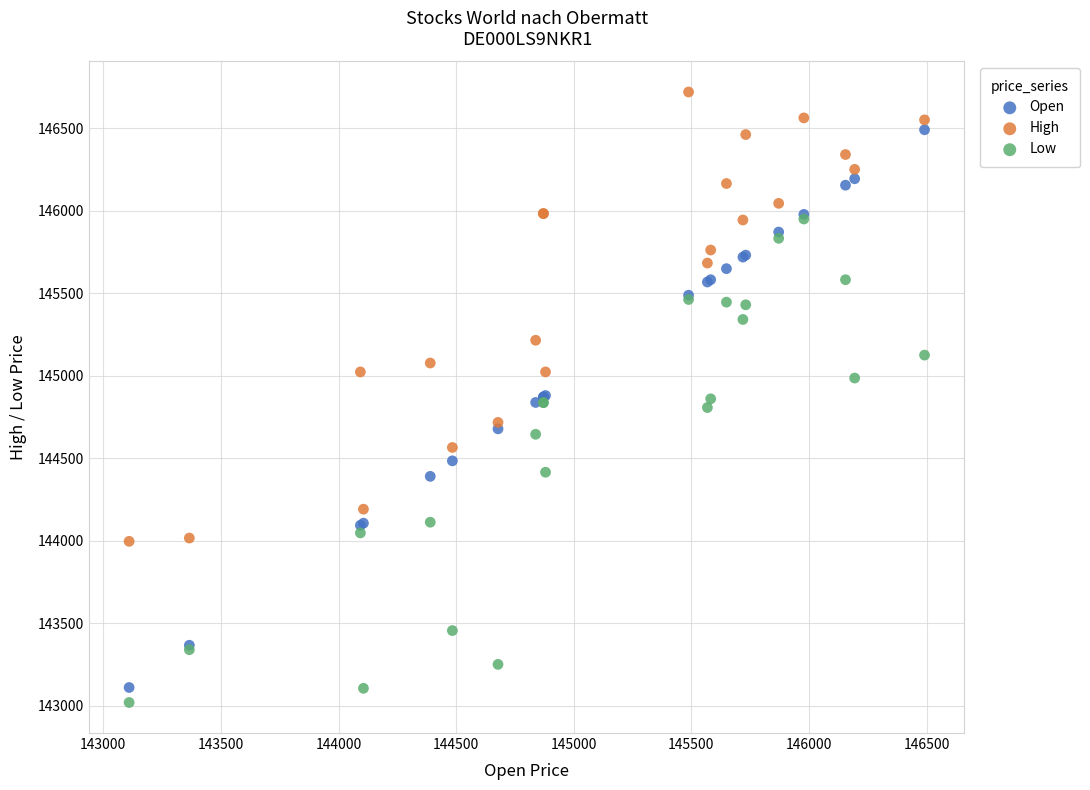

Which series has the widest spread of Y values?

Open